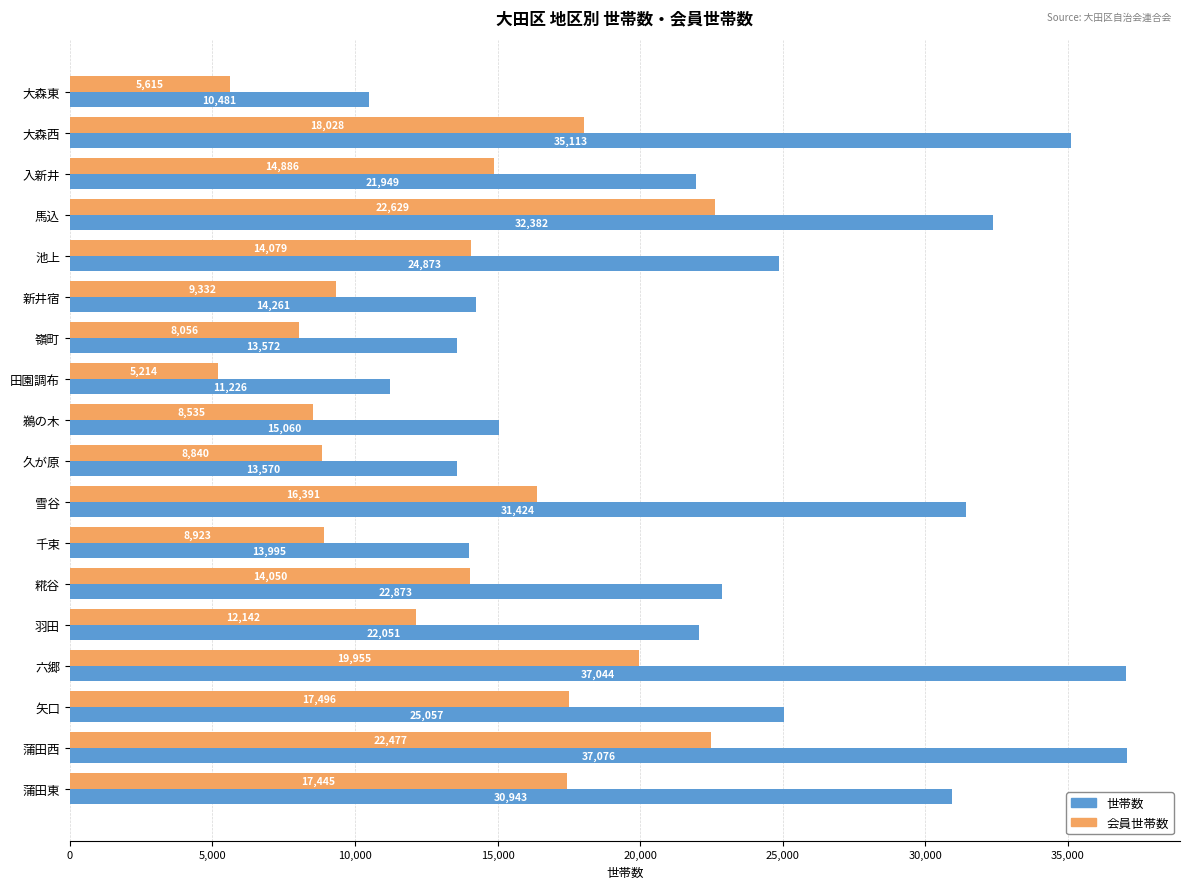

Rank the categories by 世帯数 value from lowest to highest.

大森東, 田園調布, 久が原, 嶺町, 千束, 新井宿, 鵜の木, 入新井, 羽田, 糀谷, 池上, 矢口, 蒲田東, 雪谷, 馬込, 大森西, 六郷, 蒲田西